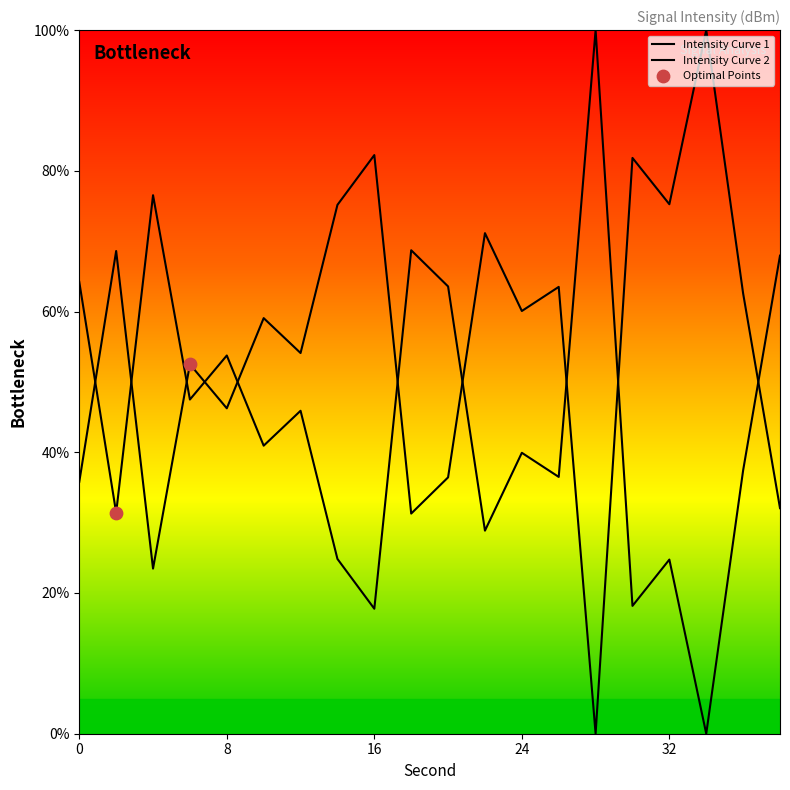

Which has a higher value, 12 or 20?

12